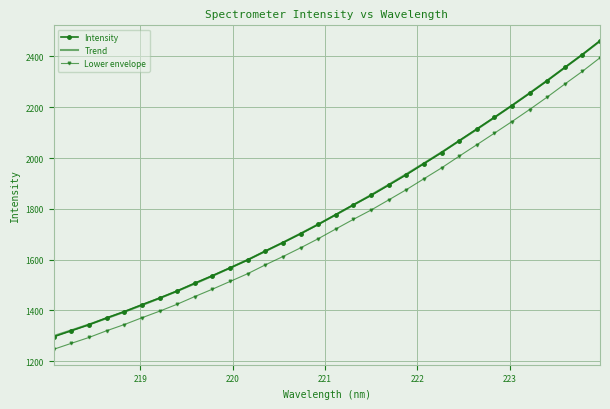

What is the difference between the second highest and minimum values in the Lower envelope series?

1094.4